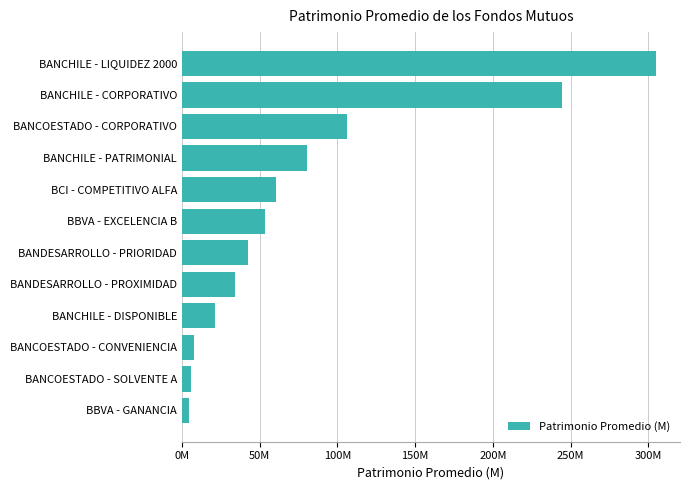

How many bars are there in total?

12